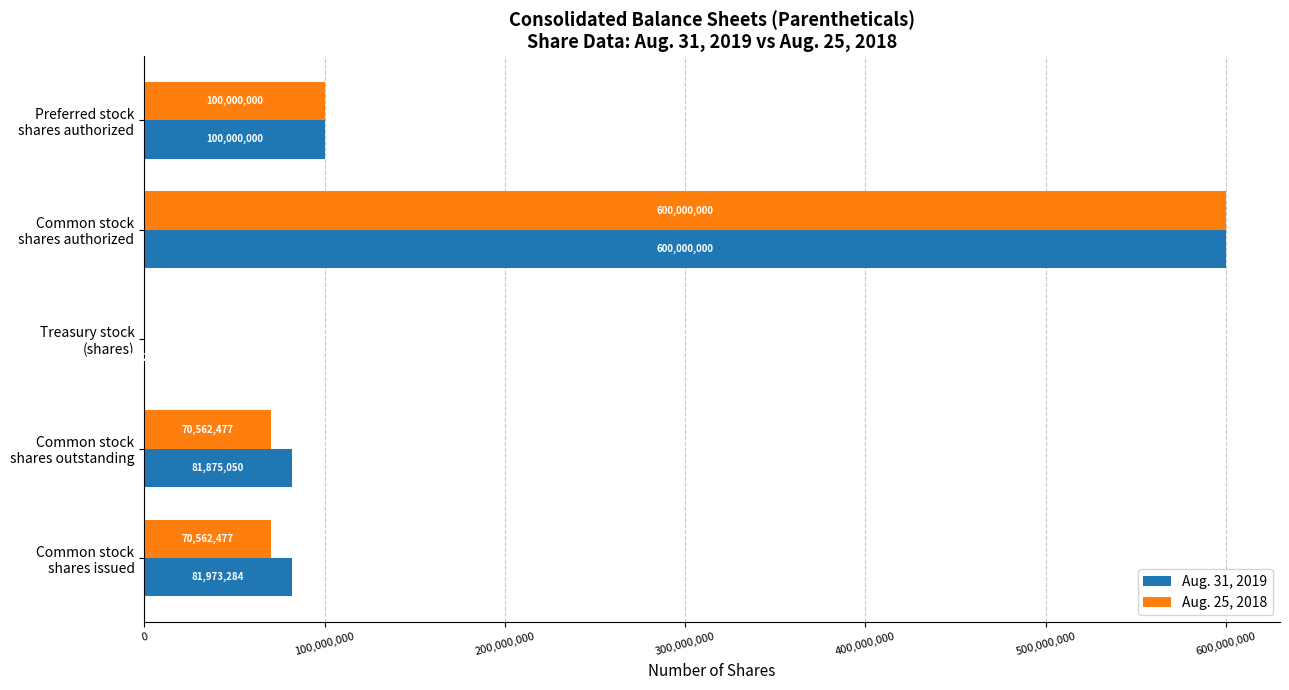

What is the maximum value for Aug. 25, 2018?

600000000